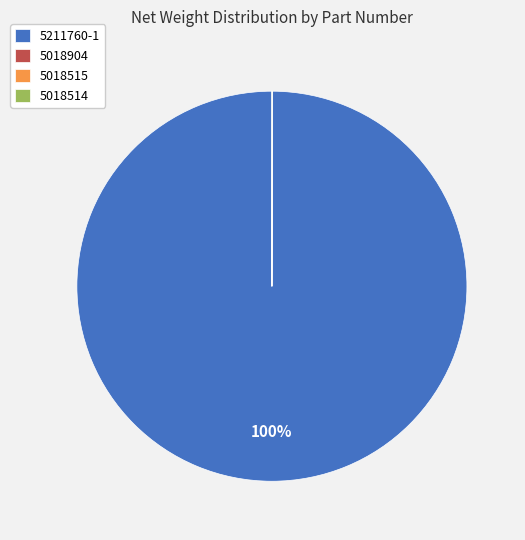

True or false: 5211760-1 accounts for 88% of the total.

False